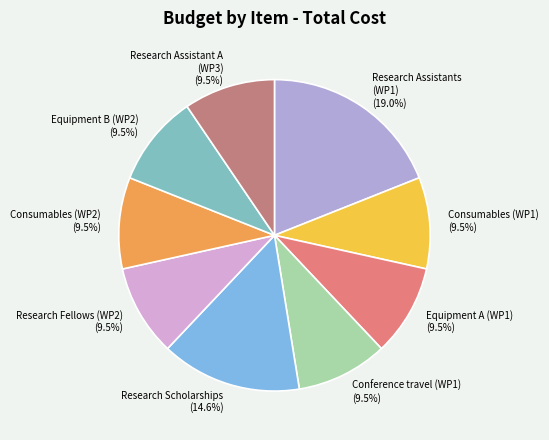

To the nearest percent, what is the combined percentage of Research Assistant A (WP3) and Consumables (WP1)?

19%